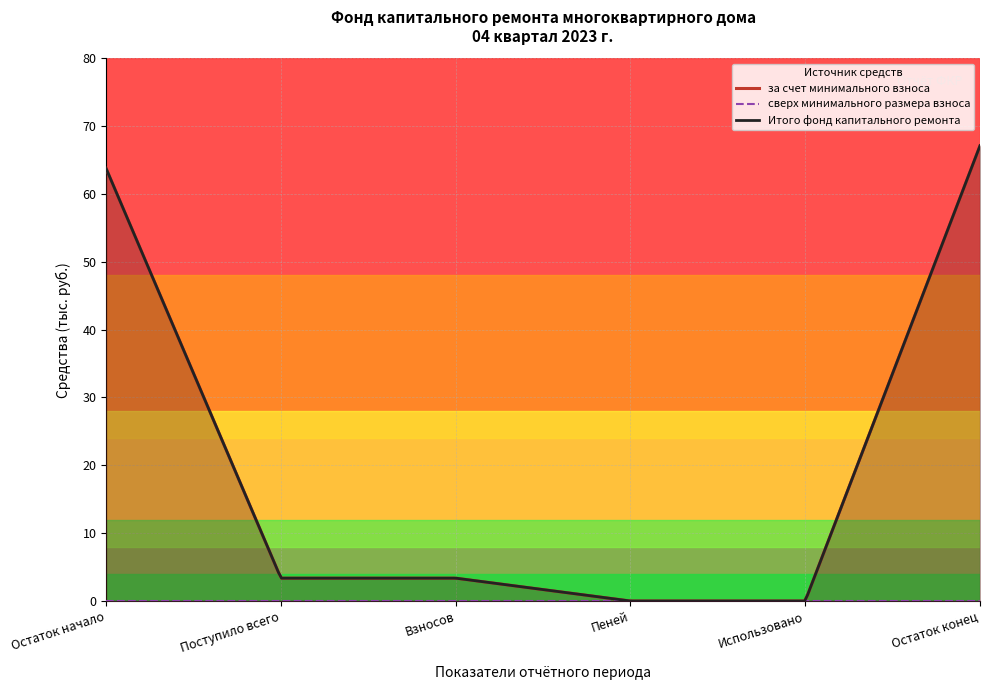

What position from the left is Пеней?

4